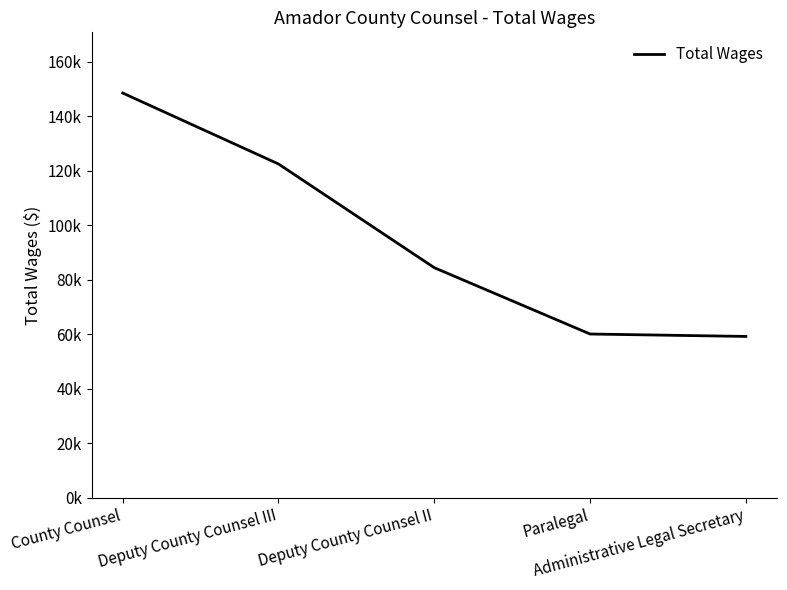

Is this an area chart (filled region under the line)?

No